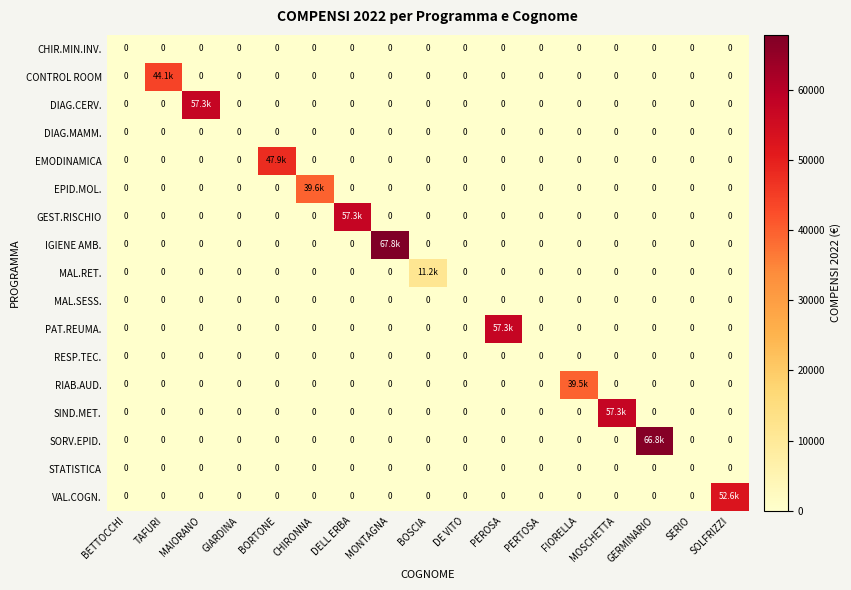

Which series has the largest total across all categories?

IGIENE AMB.